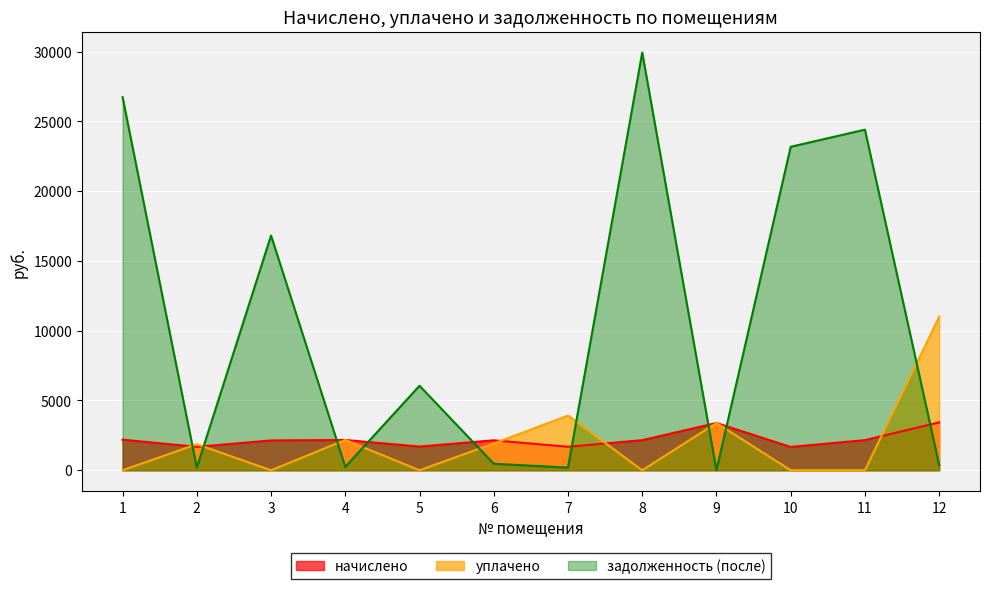

Reading left to right, list all the values displayed in this chart.

начислено: 2194.2	1679.0	2137.0	2170.3	1698.1	2146.5	1683.8	2156.0	3386.7	1669.5	2160.8	3429.6
уплачено: 0.0	1865.6	0.0	2170.3	0.0	1919.5	3920.9	0.0	3386.7	0.0	0.0	11001.6
задолженность (после): 26736.5	186.6	16819.3	241.2	6056.6	465.5	188.3	29934.0	0.0	23179.0	24405.6	381.1